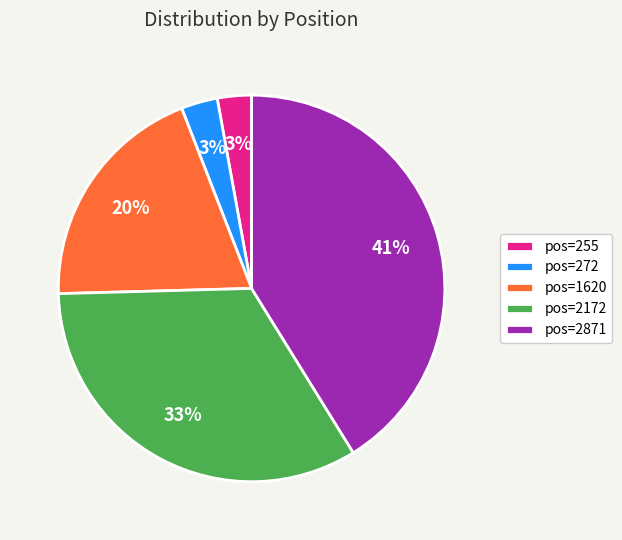

To the nearest percent, what is the combined percentage of pos=1620 and pos=2871?

61%